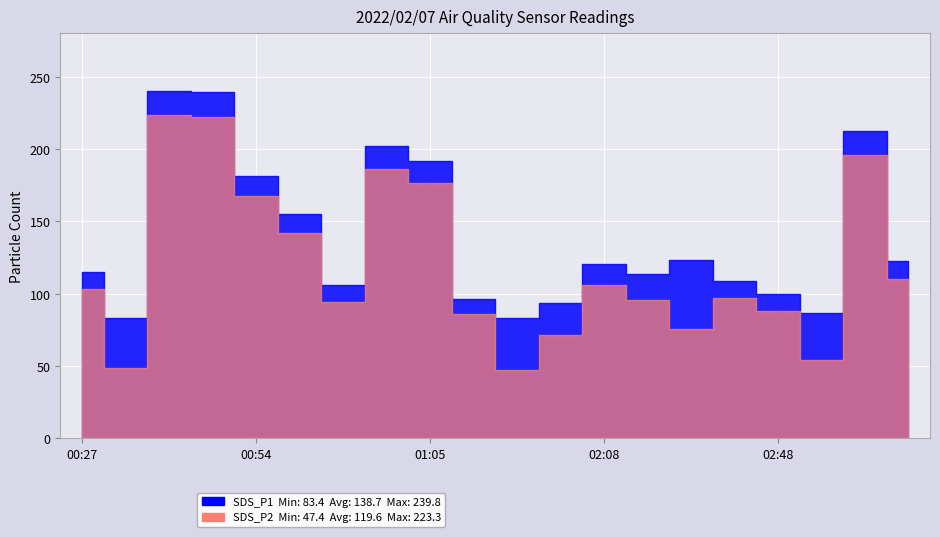

How many distinct data groups are displayed?

2